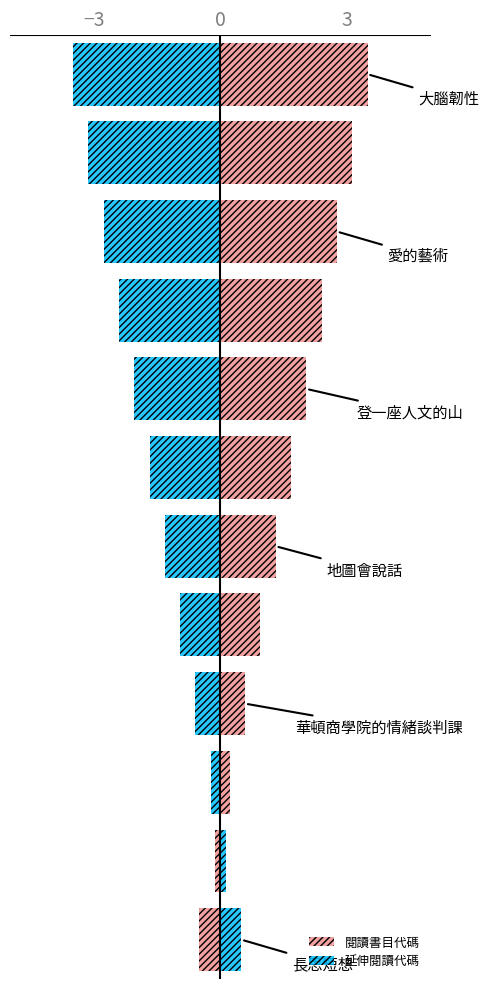

At how many categories does at least one series exceed -2?

12